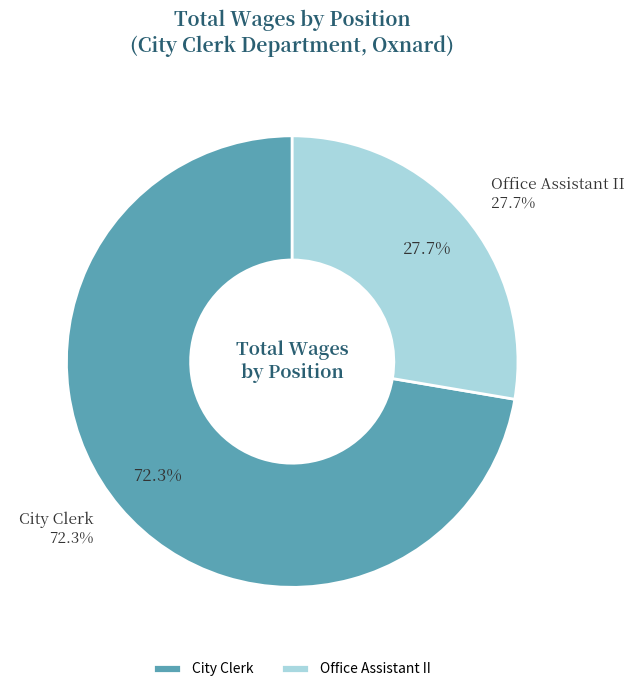

What percentage do Office Assistant II and City Clerk together represent?

100.0%